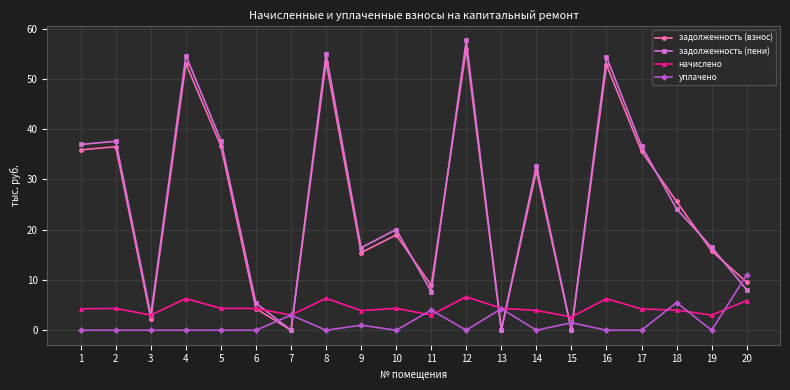

What is the difference between the highest and lowest values at 17?

36.6